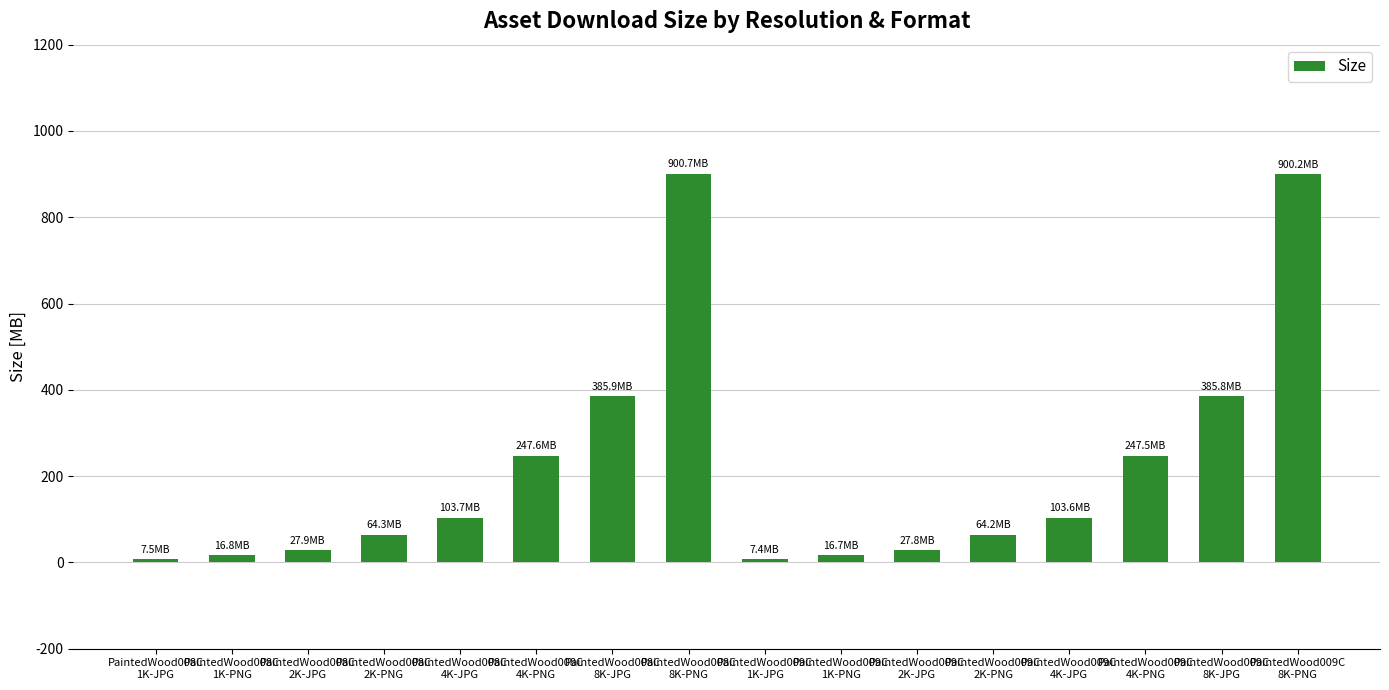

What is the maximum value shown in the chart?

900671587